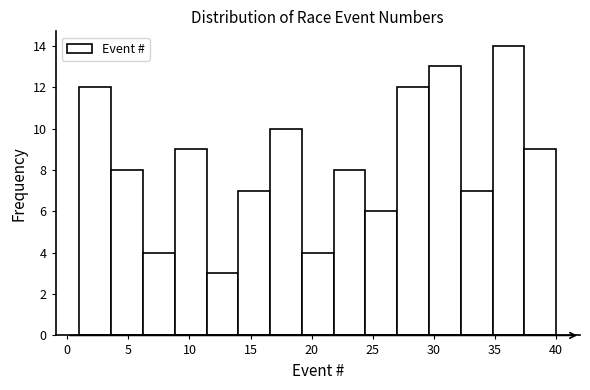

Reading left to right, list every bar in this chart as the range it spans on the x-axis followed by its height. Neither the bar edges nor the heights are printed on the chart, so give them approximately, as read against the axes.

1.0 to 3.6: 12
3.6 to 6.2: 8
6.2 to 8.8: 4
8.8 to 11.4: 9
11.4 to 14.0: 3
14.0 to 16.6: 7
16.6 to 19.2: 10
19.2 to 21.8: 4
21.8 to 24.4: 8
24.4 to 27.0: 6
27.0 to 29.6: 12
29.6 to 32.2: 13
32.2 to 34.8: 7
34.8 to 37.4: 14
37.4 to 40.0: 9